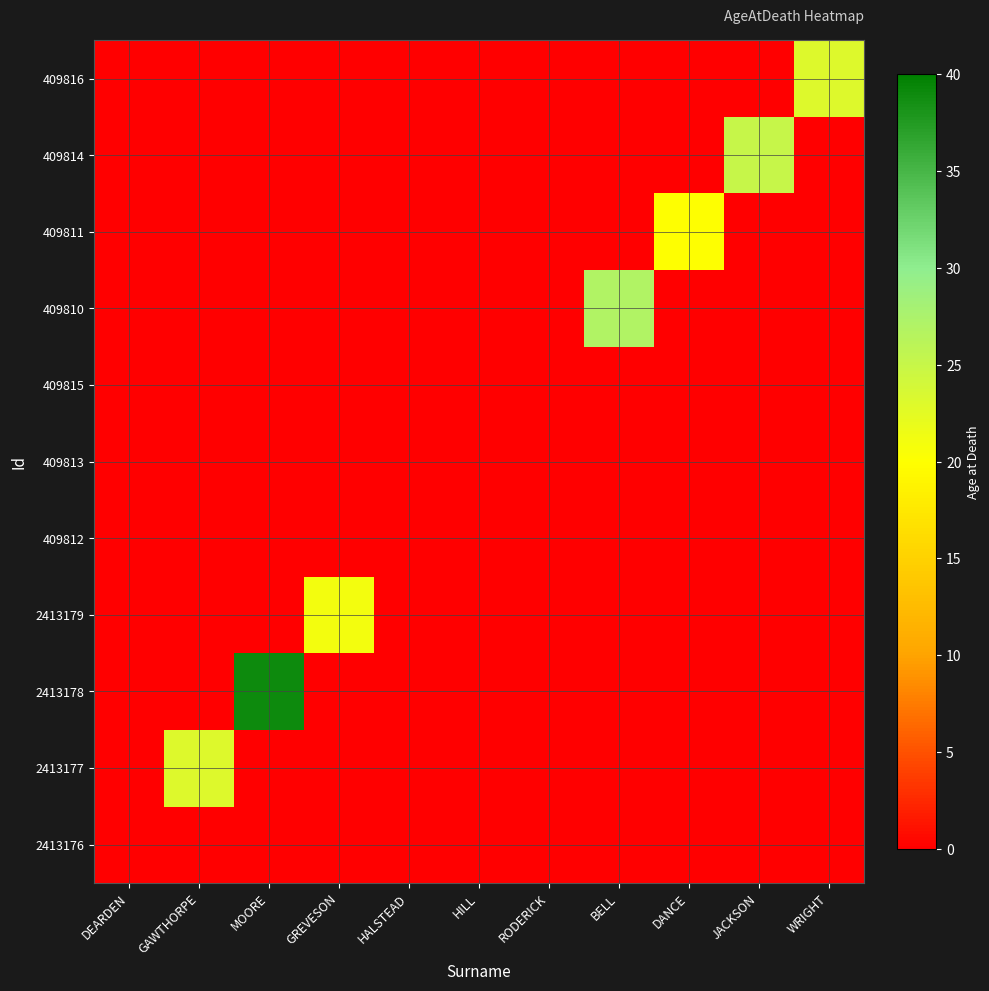

What is the maximum value shown in the chart?

39